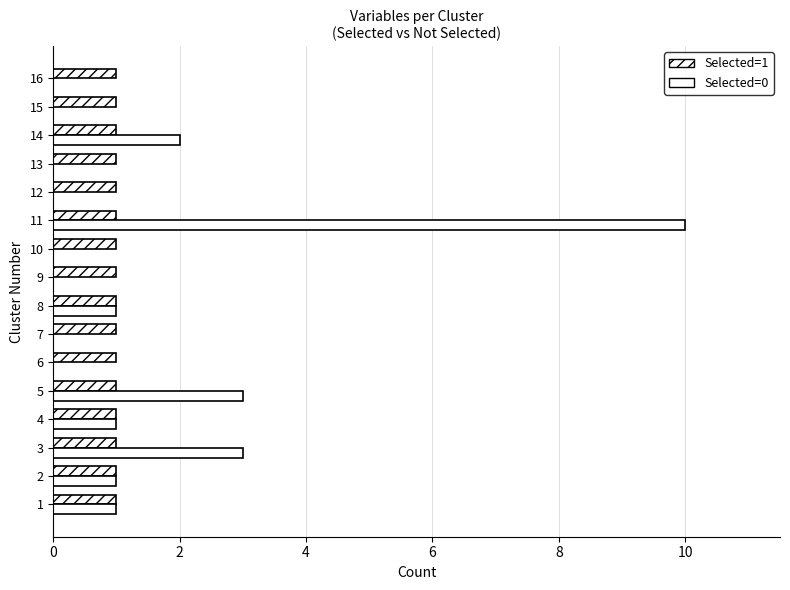

Count the number of categories in the chart.

16